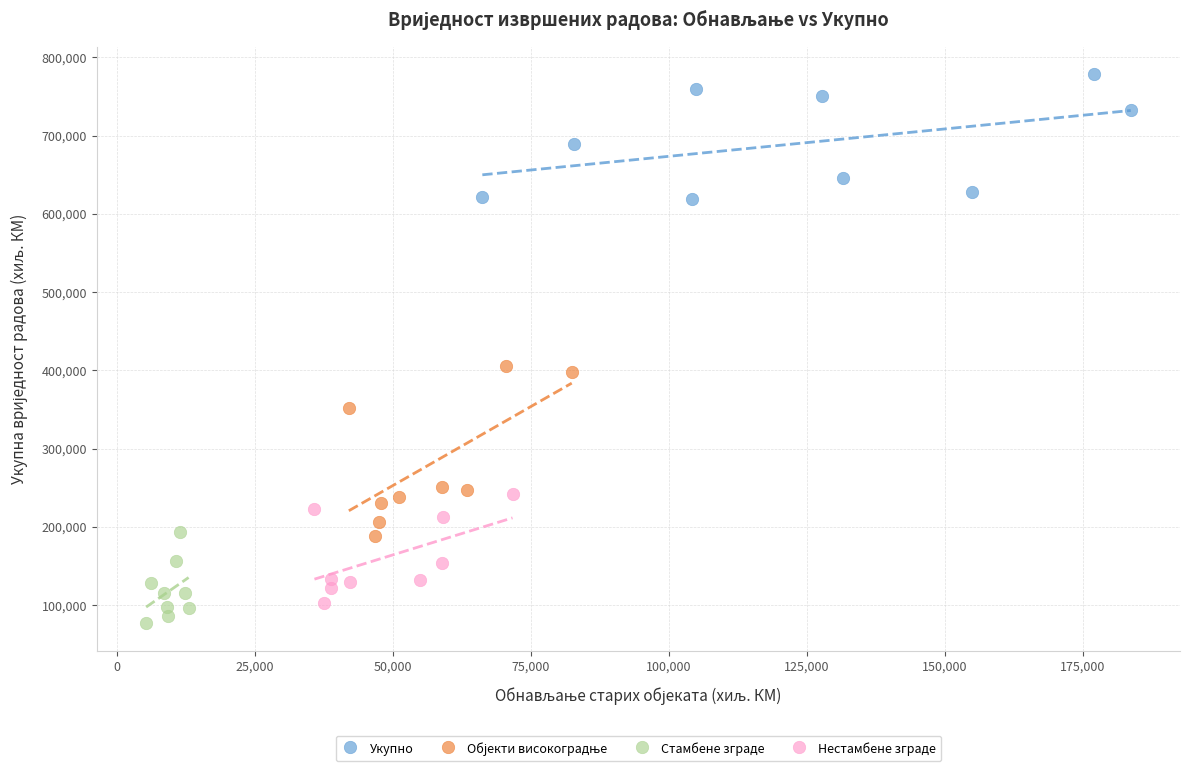

Which series reaches the maximum Y coordinate?

Укупно